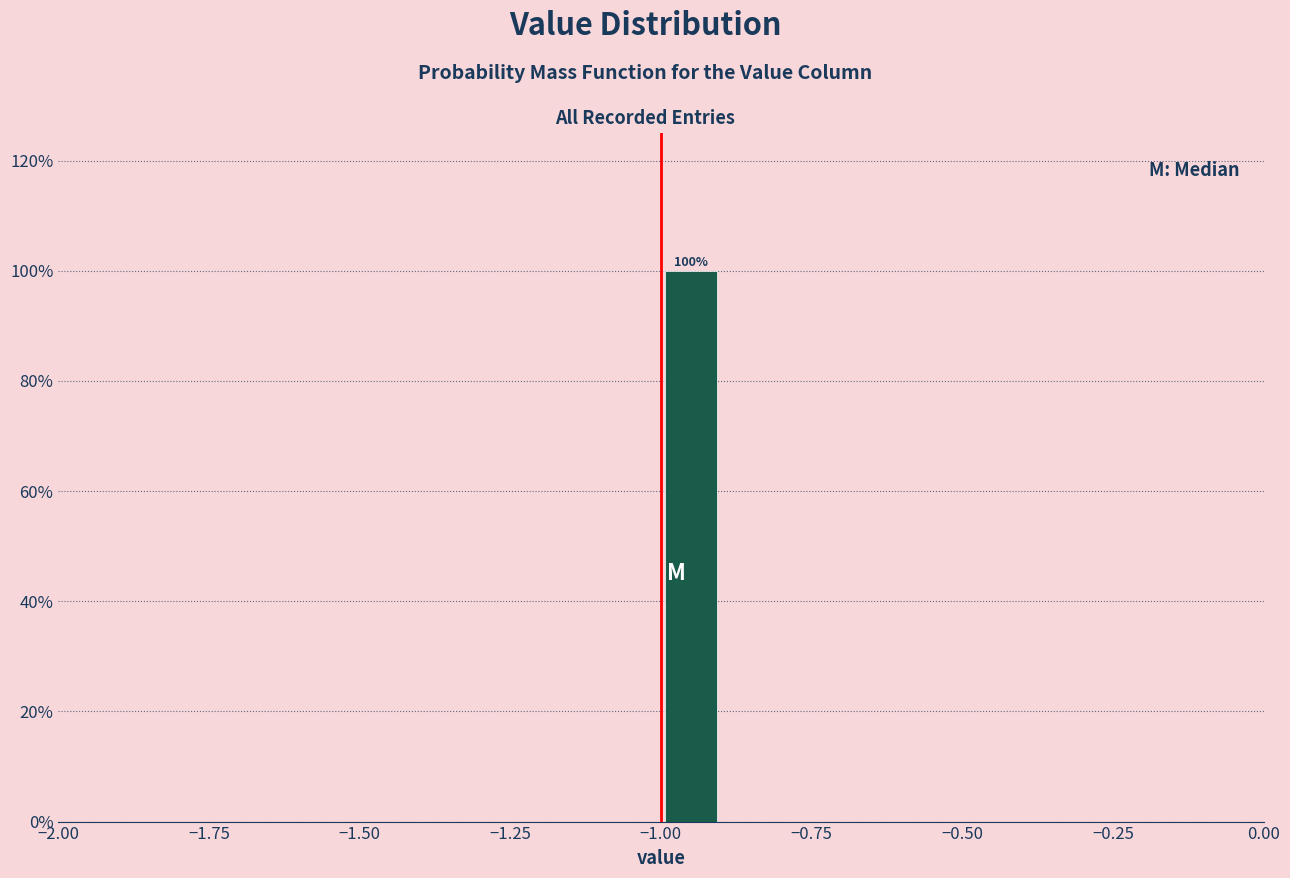

Read against the x-axis, roughly where is the centre of the tallest bar?

-0.95